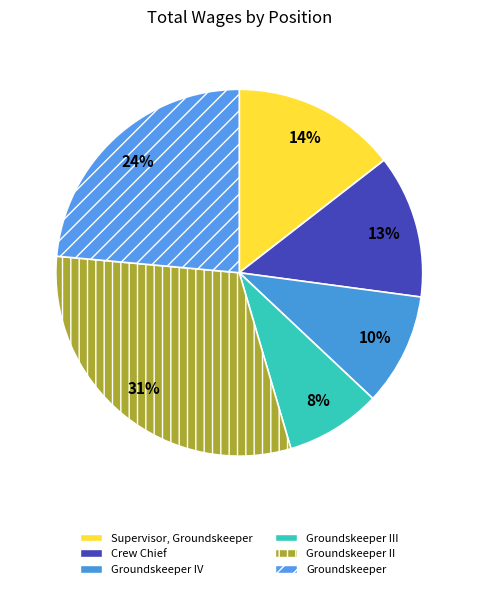

Which category has the smallest portion of the pie?

Groundskeeper III